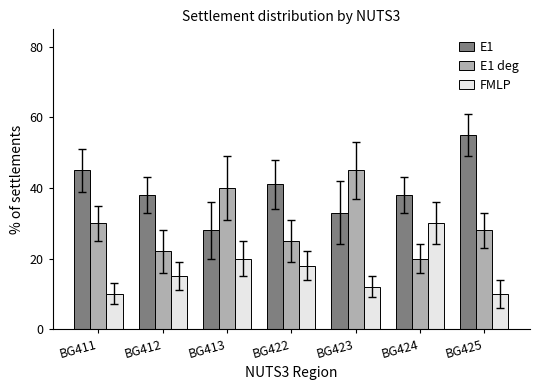

Is it true that E1 deg equals 17 at BG425?

False